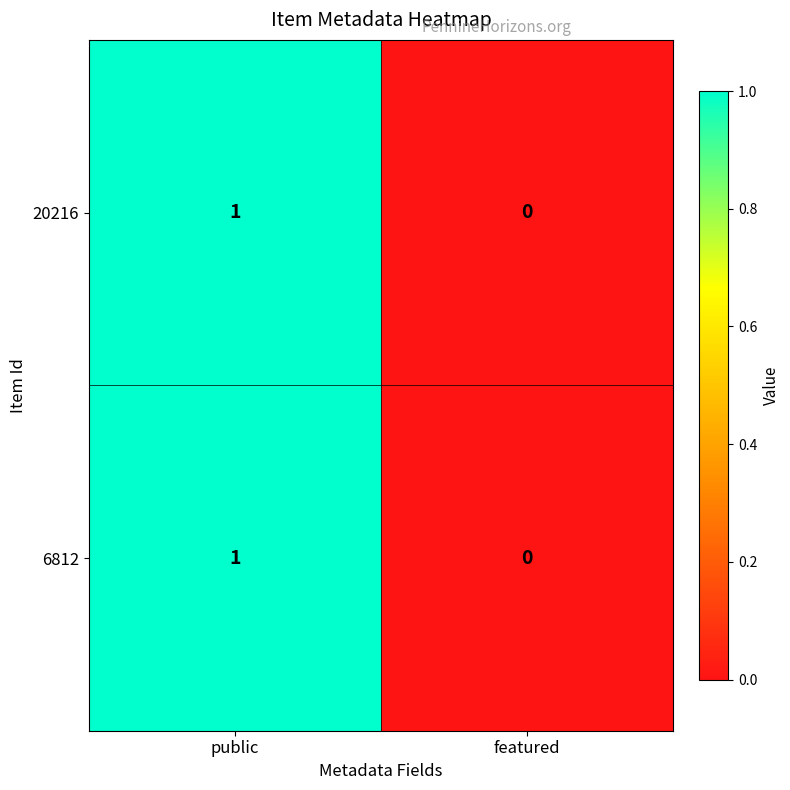

At which category is the sum across all series the highest?

public